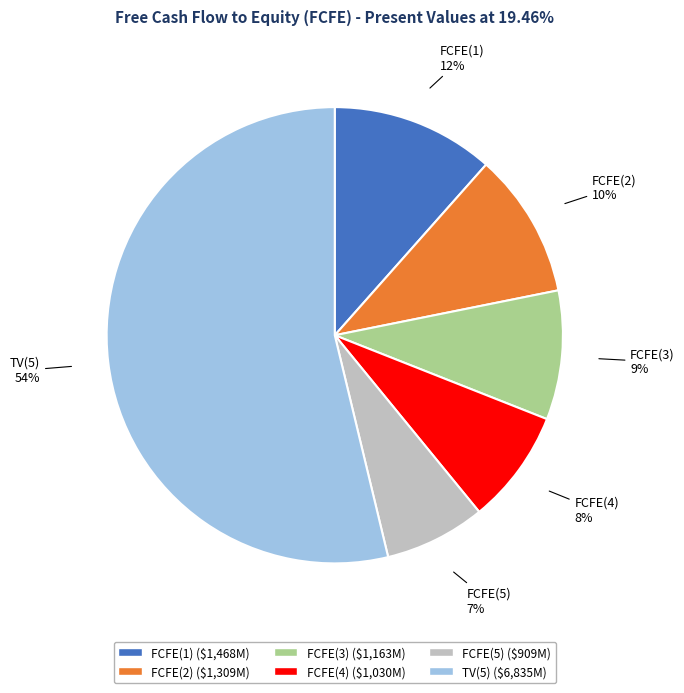

To the nearest percent, what is the combined percentage of FCFE(3) and FCFE(1)?

21%